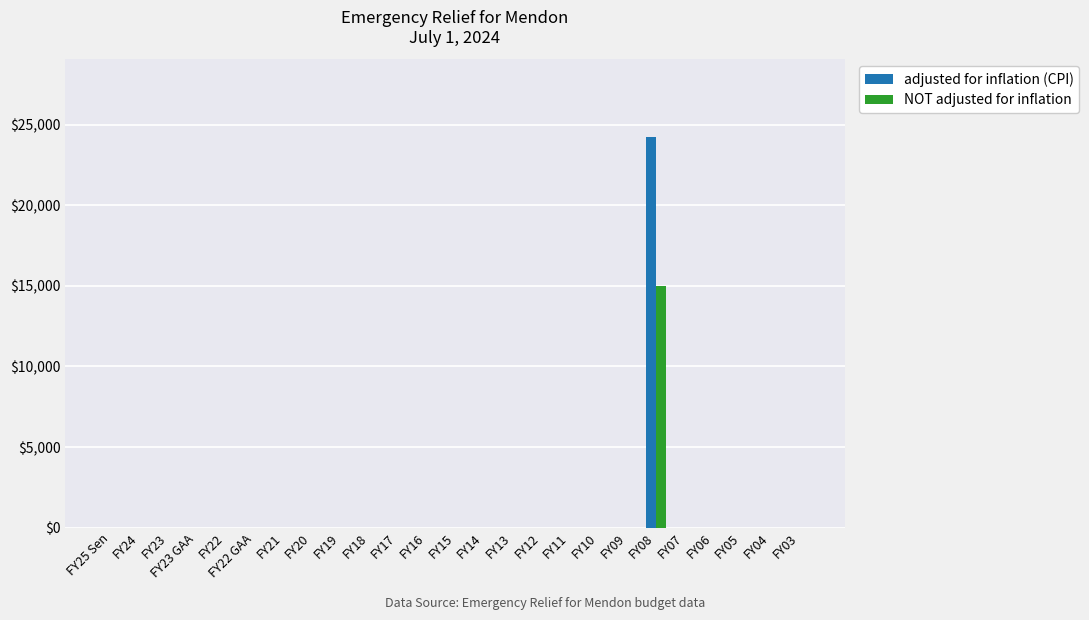

Reading left to right, what are all the values shown in this chart?

adjusted for inflation (CPI): FY25 Sen=0	FY24=0	FY23=0	FY23 GAA=0	FY22=0	FY22 GAA=0	FY21=0	FY20=0	FY19=0	FY18=0	FY17=0	FY16=0	FY15=0	FY14=0	FY13=0	FY12=0	FY11=0	FY10=0	FY09=0	FY08=24210	FY07=0	FY06=0	FY05=0	FY04=0	FY03=0
NOT adjusted for inflation: FY25 Sen=0	FY24=0	FY23=0	FY23 GAA=0	FY22=0	FY22 GAA=0	FY21=0	FY20=0	FY19=0	FY18=0	FY17=0	FY16=0	FY15=0	FY14=0	FY13=0	FY12=0	FY11=0	FY10=0	FY09=0	FY08=15000	FY07=0	FY06=0	FY05=0	FY04=0	FY03=0